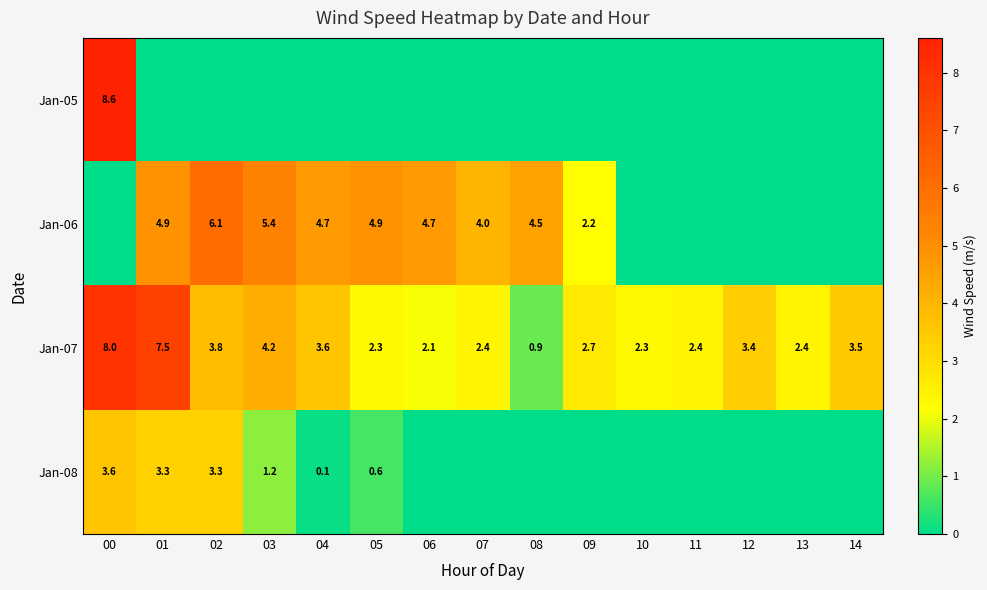

True or false: Jan-07 has a value of 2.3 at 05.

True